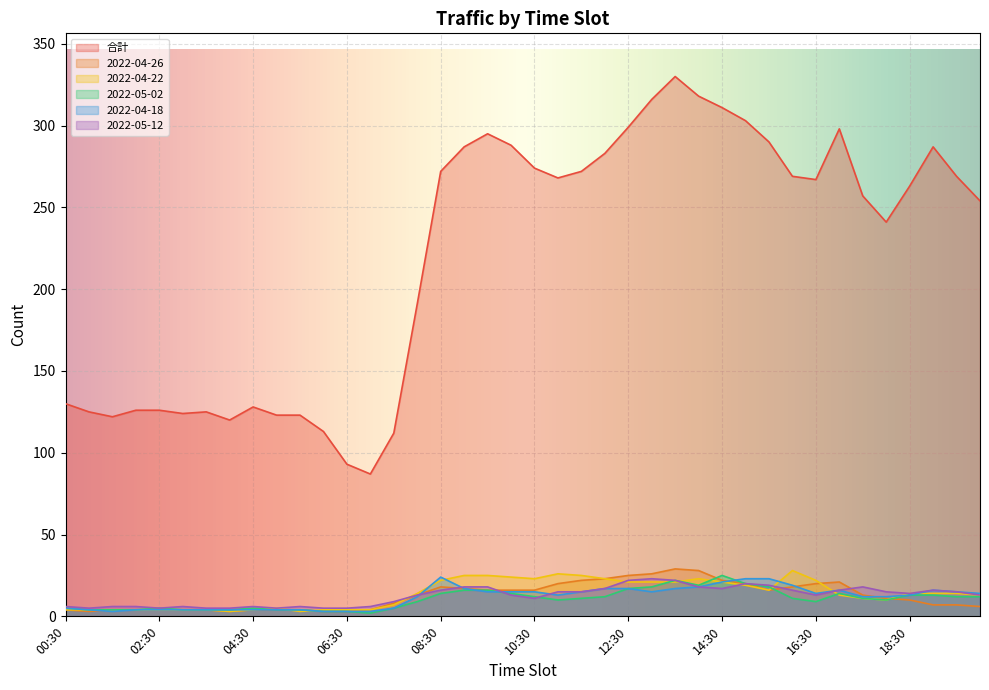

What are all the series names shown in the legend?

合計, 2022-04-26, 2022-04-22, 2022-05-02, 2022-04-18, 2022-05-12